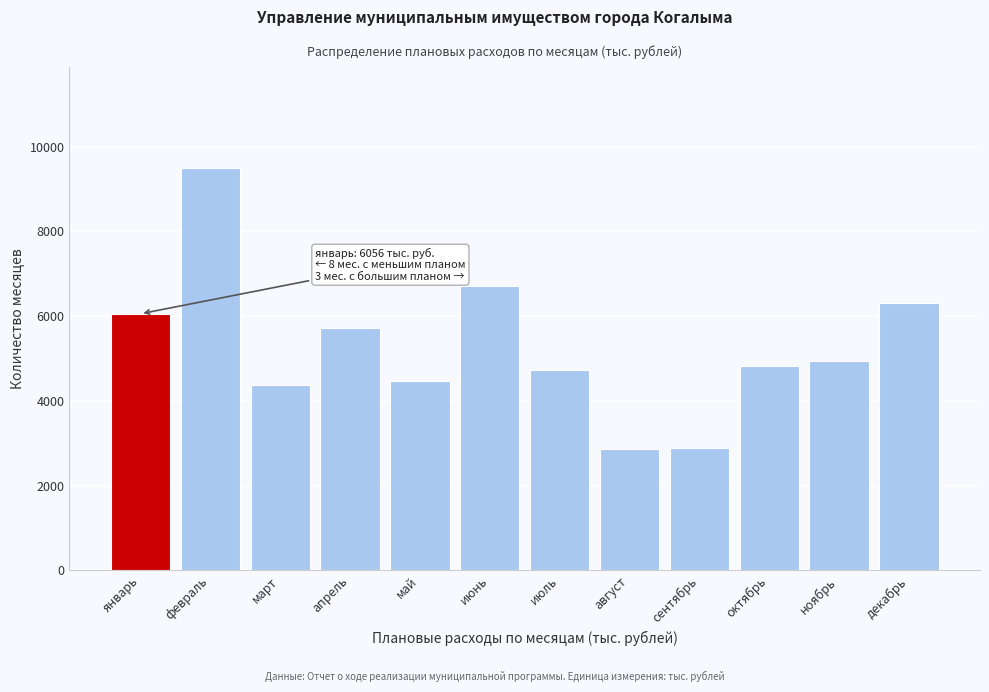

Which category has the highest value across all series?

февраль